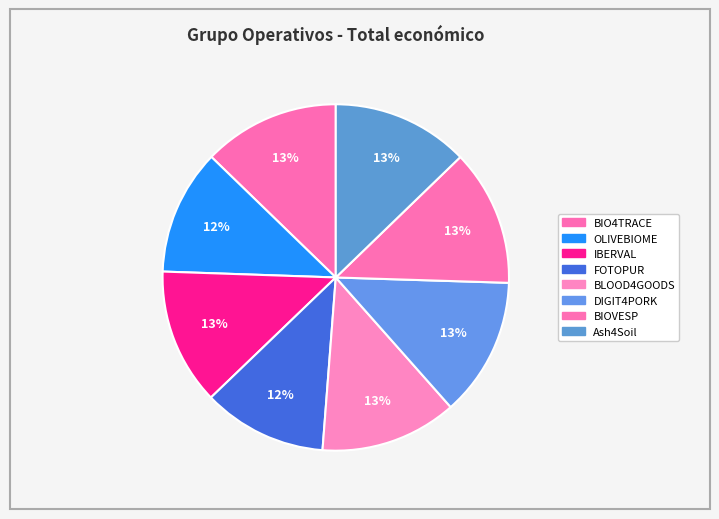

How much of the chart is everything except BLOOD4GOODS?

87.2%